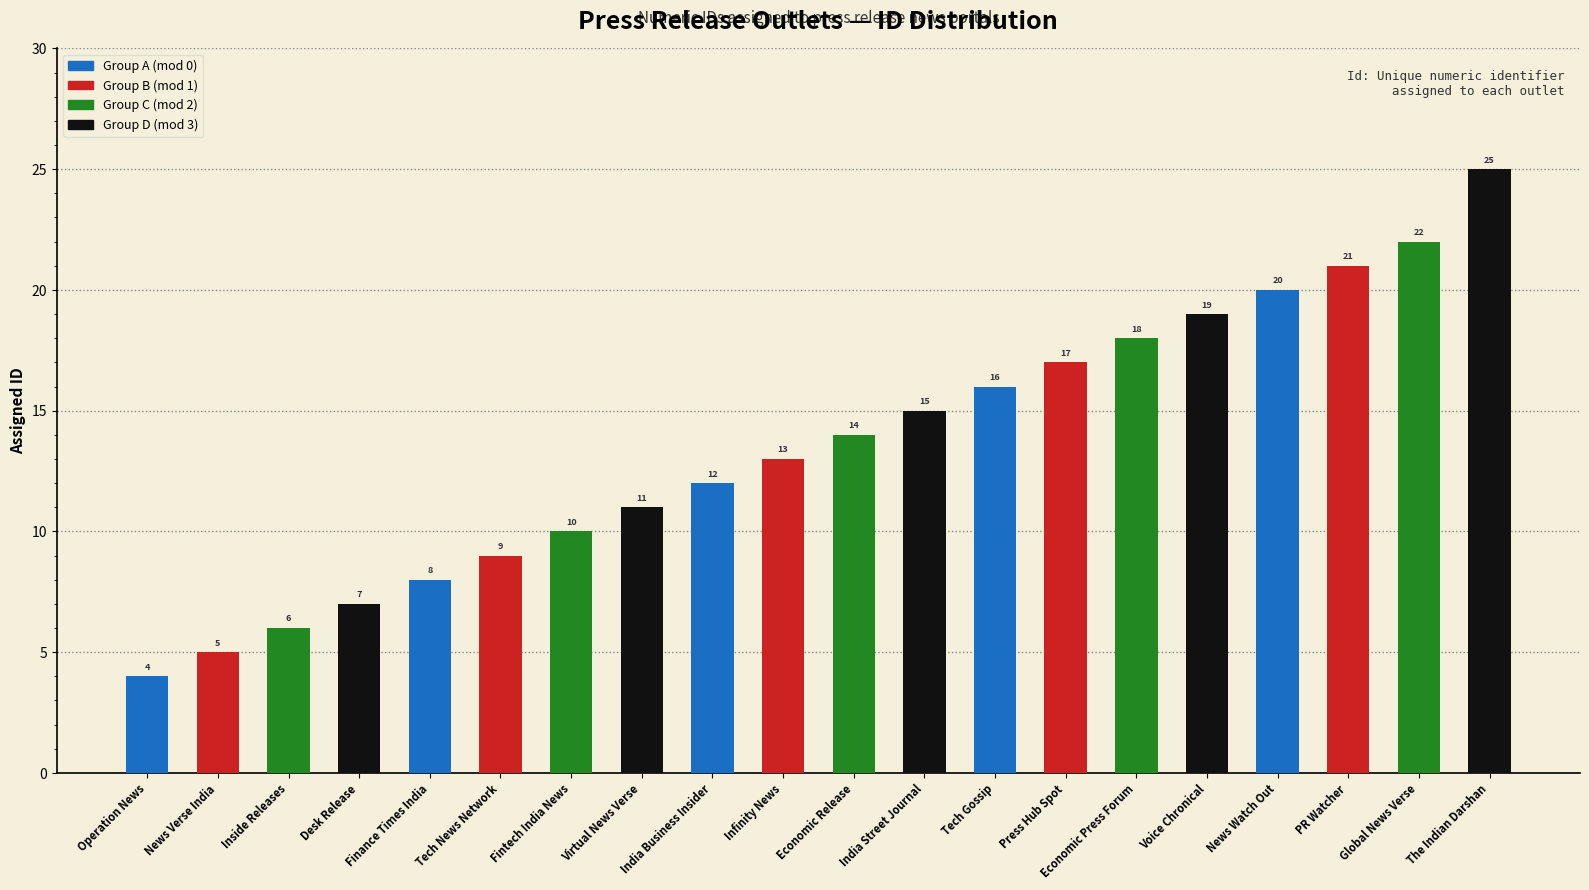

True or false: the data shows 13 at Finance Times India.

False